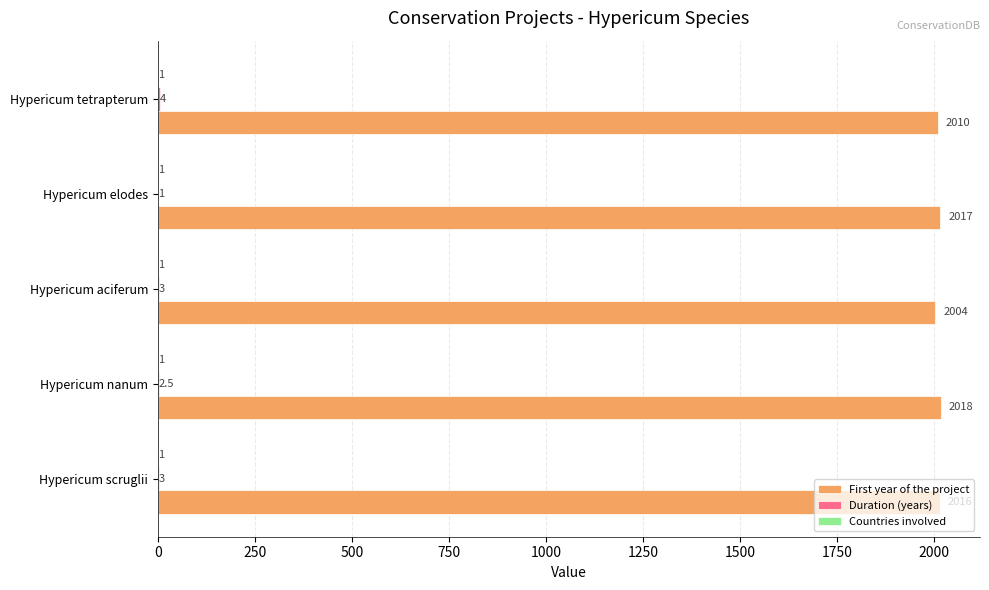

At which label does First year of the project reach its peak?

Hypericum nanum